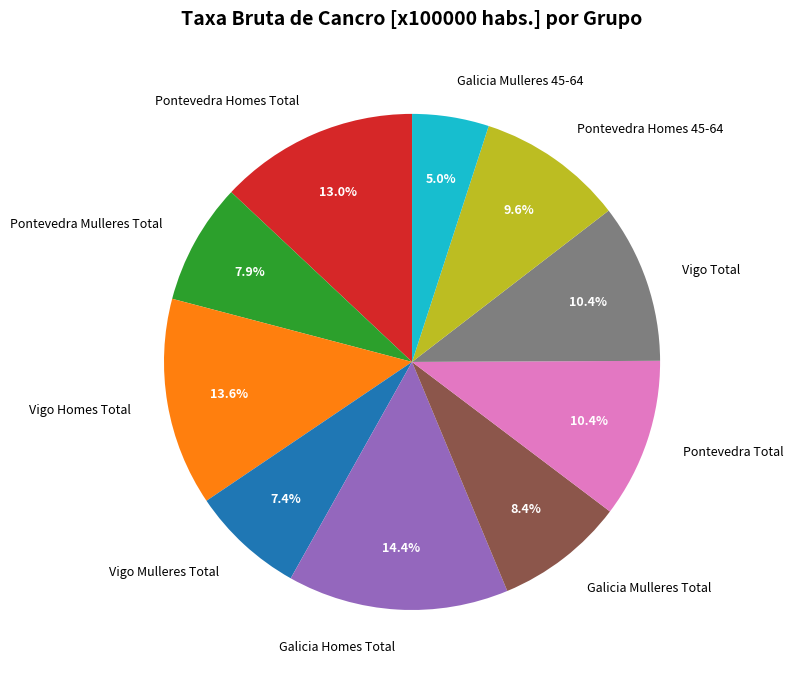

Do Vigo Mulleres Total and Galicia Homes Total together represent more than half of the pie?

No